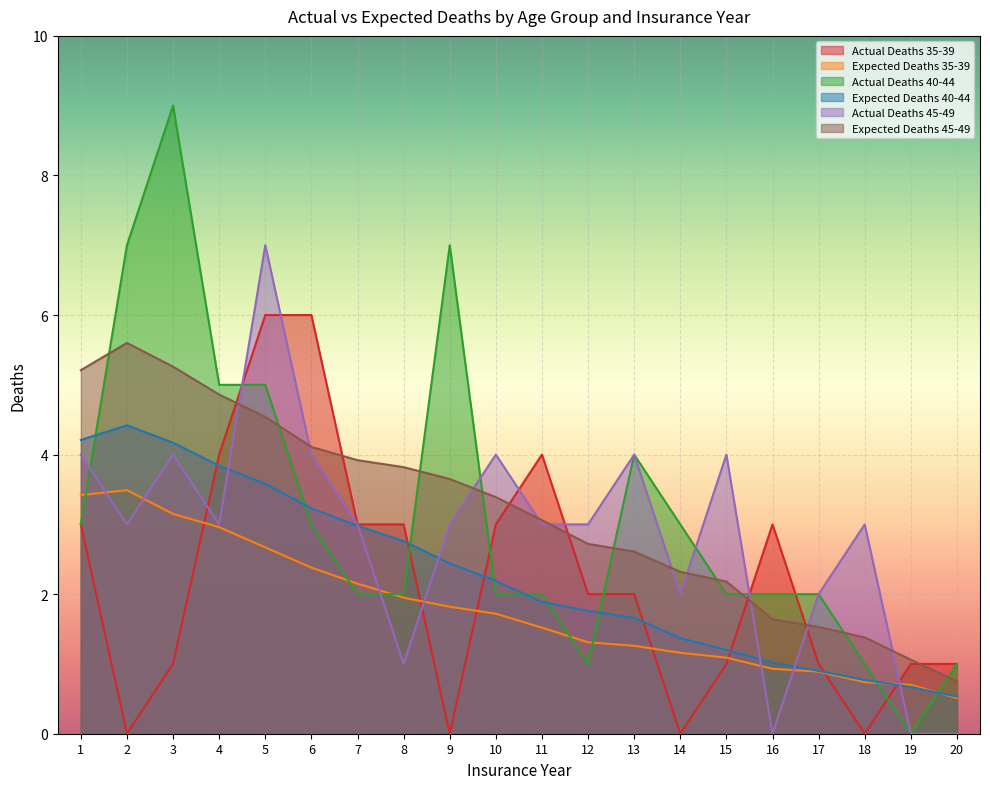

Is the value of Expected Deaths 40-44 at 3 greater than the value of Actual Deaths 35-39 at 2?

Yes